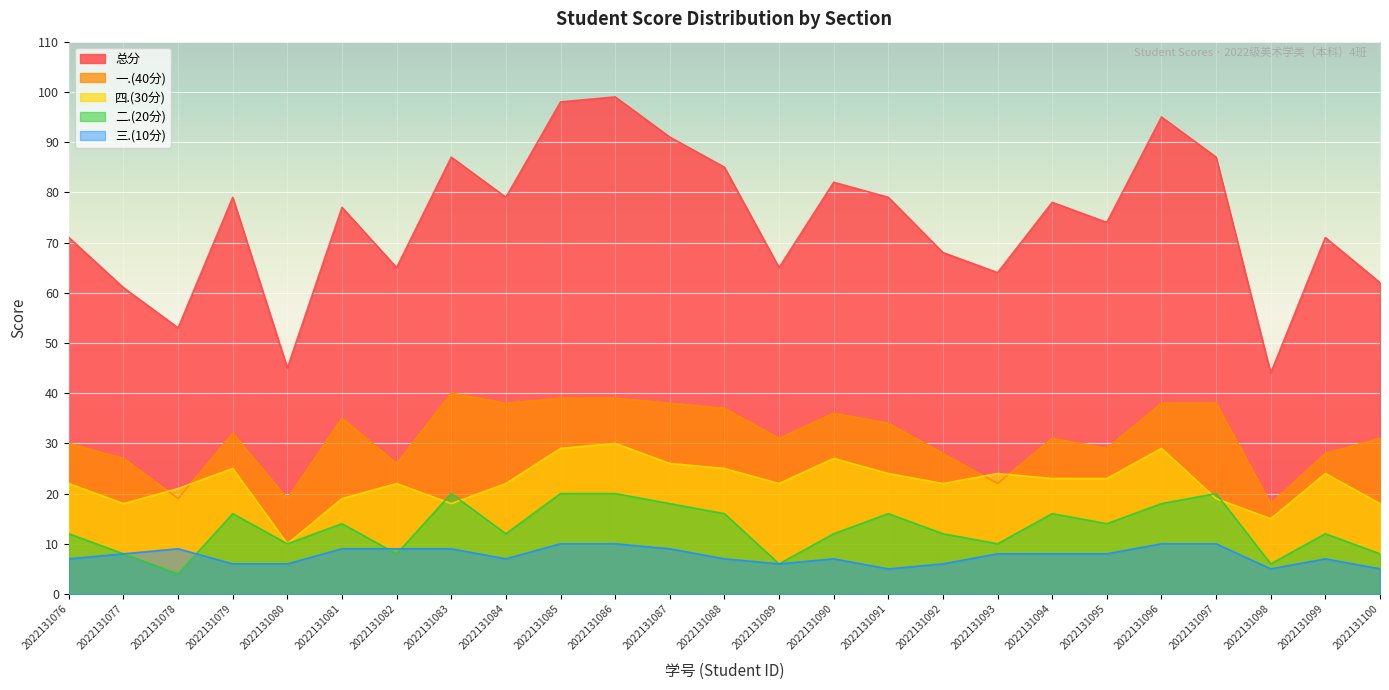

True or false: 三.(10分) and 四.(30分) intersect in this chart.

False